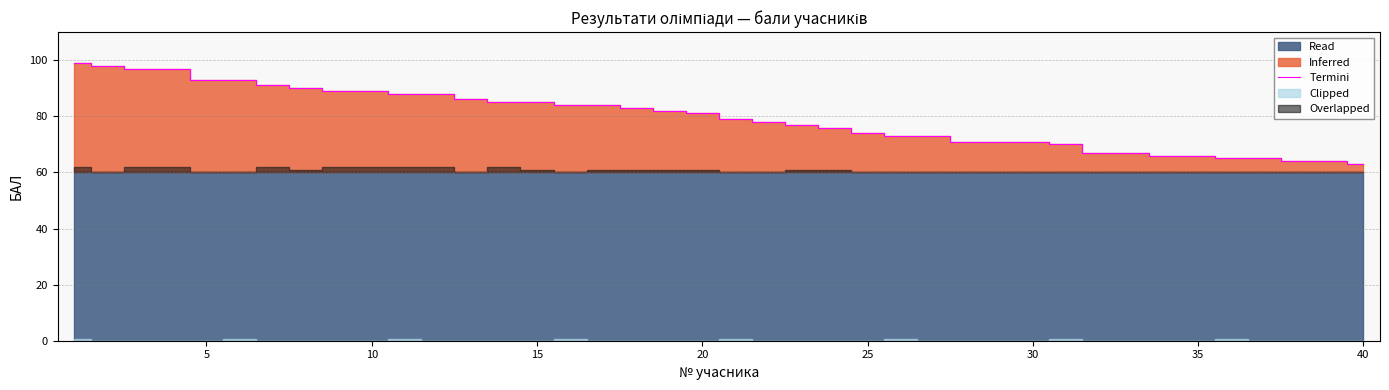

Reading right to left, list all the values displayed in this chart.

63	64	64	65	65	66	66	67	67	70	71	71	71	73	73	74	76	77	78	79	81	82	83	84	84	85	85	86	88	88	89	89	90	91	93	93	97	97	98	99